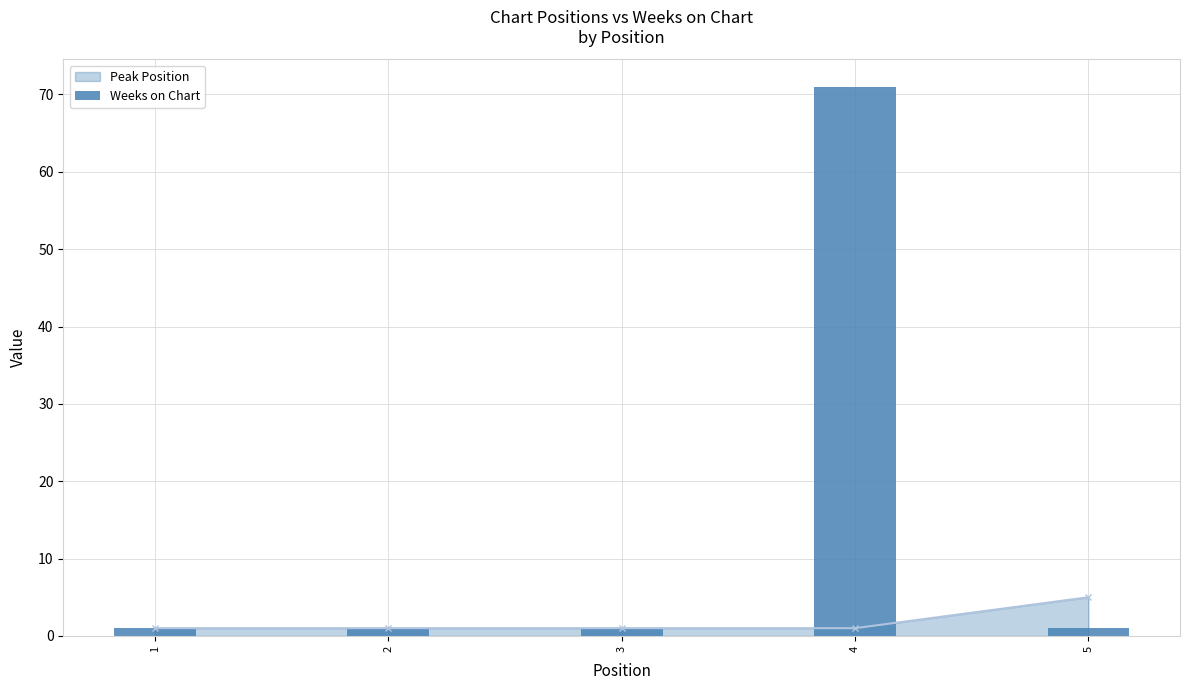

Which has a higher value, 3 or 2?

3